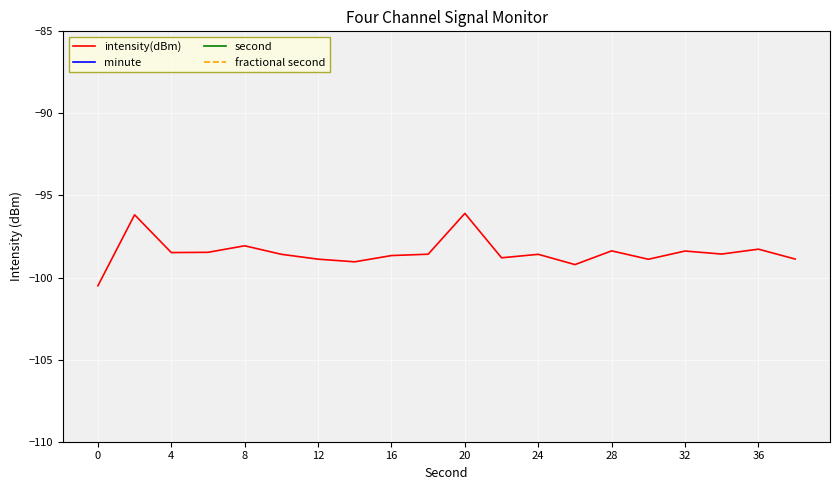

Reading left to right, what are all the values shown in this chart?

intensity(dBm): -100.5	-96.2	-98.5	-98.5	-98.1	-98.6	-98.9	-99.0	-98.7	-98.6	-96.1	-98.8	-98.6	-99.2	-98.4	-98.9	-98.4	-98.6	-98.3	-98.9
minute: 0.0	0.0	0.0	0.0	0.0	0.0	0.0	0.0	0.0	0.0	1.0	1.0	1.0	1.0	1.0	1.0	1.0	1.0	1.0	1.0
second: 0.0	2.0	4.0	6.0	8.0	10.0	12.0	14.0	16.0	18.0	20.0	22.0	24.0	26.0	28.0	30.0	32.0	34.0	36.0	38.0
fractional second: 0.0	0.0	0.0	0.0	0.0	0.0	0.0	0.0	0.0	0.0	0.0	0.0	0.0	0.0	0.0	0.0	0.0	0.0	0.0	0.0